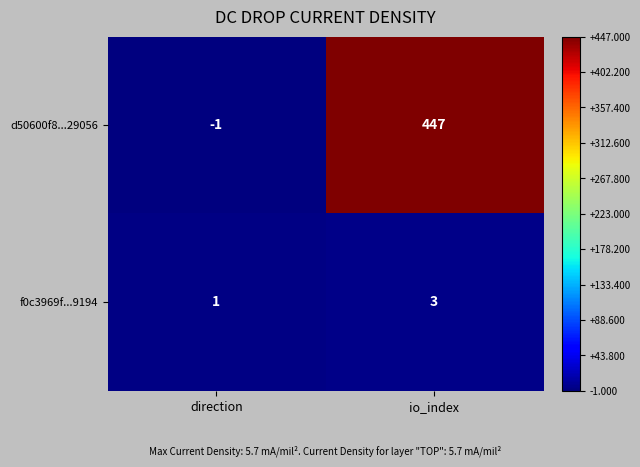

What is the sum of all d50600f8...29056 values?

446